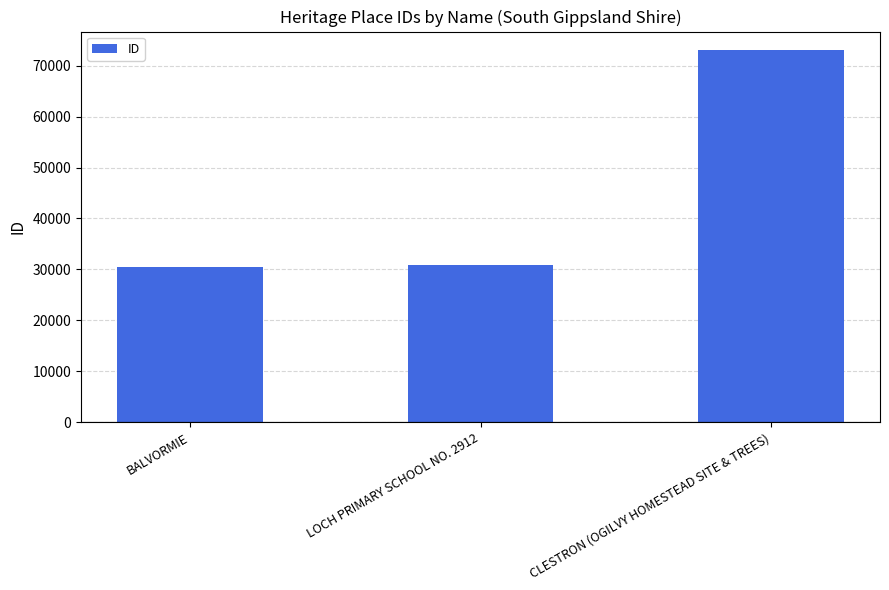

What is the sum of all values?

134499